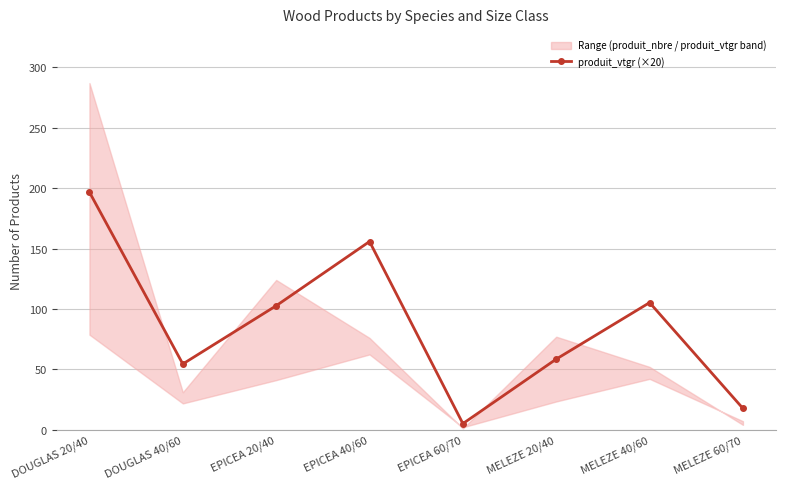

List the labels in order of value, smallest first.

EPICEA 60/70, MELEZE 60/70, DOUGLAS 40/60, MELEZE 20/40, EPICEA 20/40, MELEZE 40/60, EPICEA 40/60, DOUGLAS 20/40